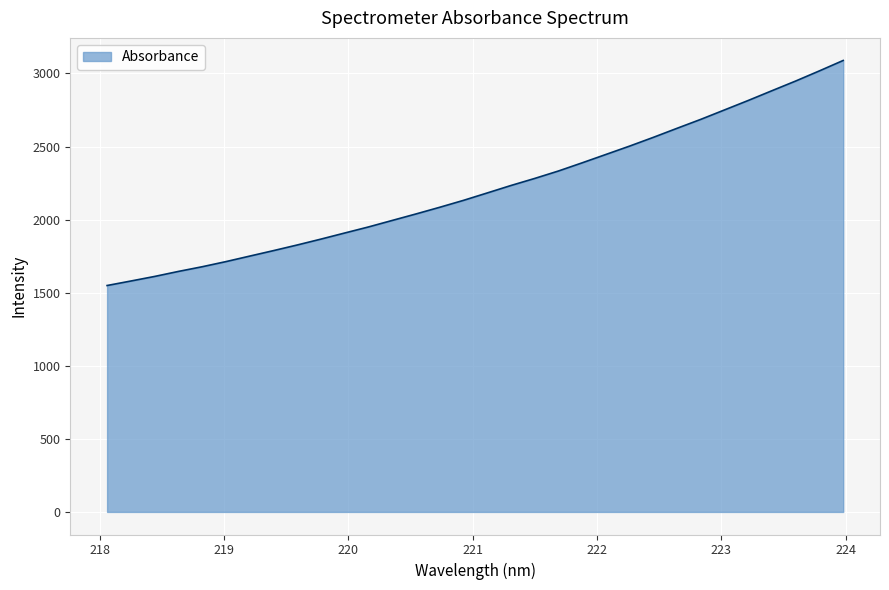

What is the difference between the second highest and minimum values?

1468.8